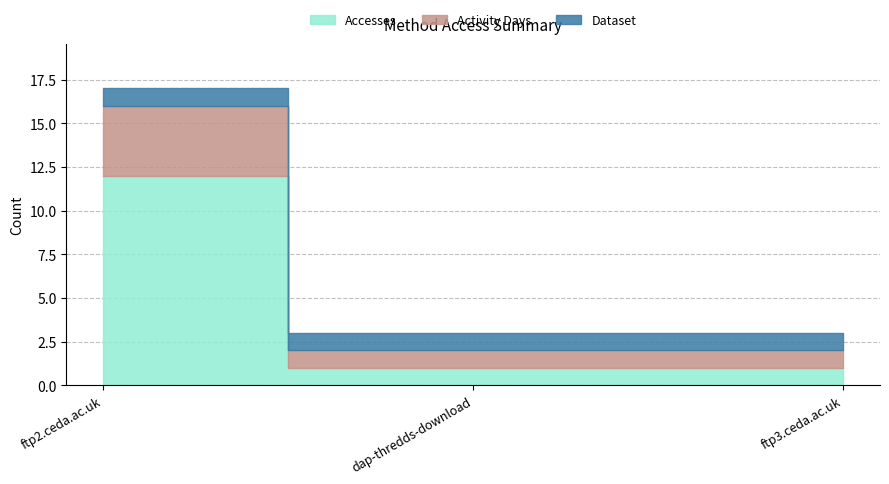

Which category has the highest value across all series?

ftp2.ceda.ac.uk